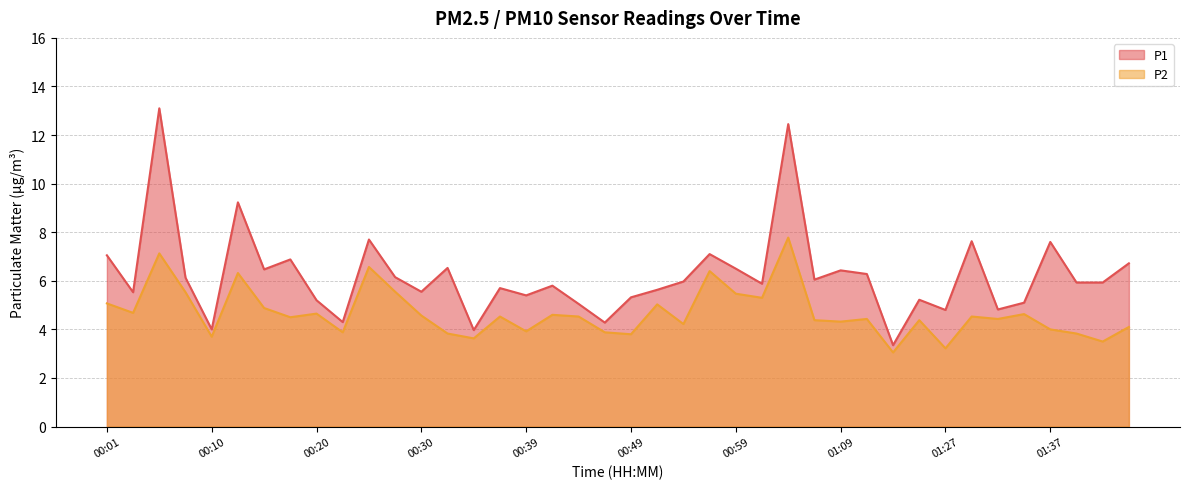

Is it true that P1 equals 6.7 at 01:45?

True